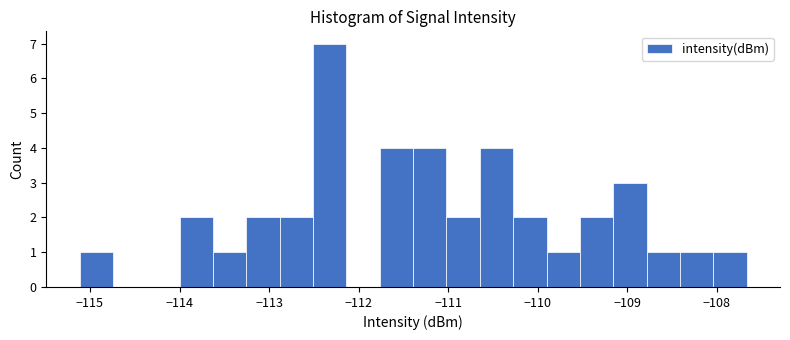

Around what value on the x-axis is the tallest bar? Give the approximate position of its centre, as read against the axis.

-112.3